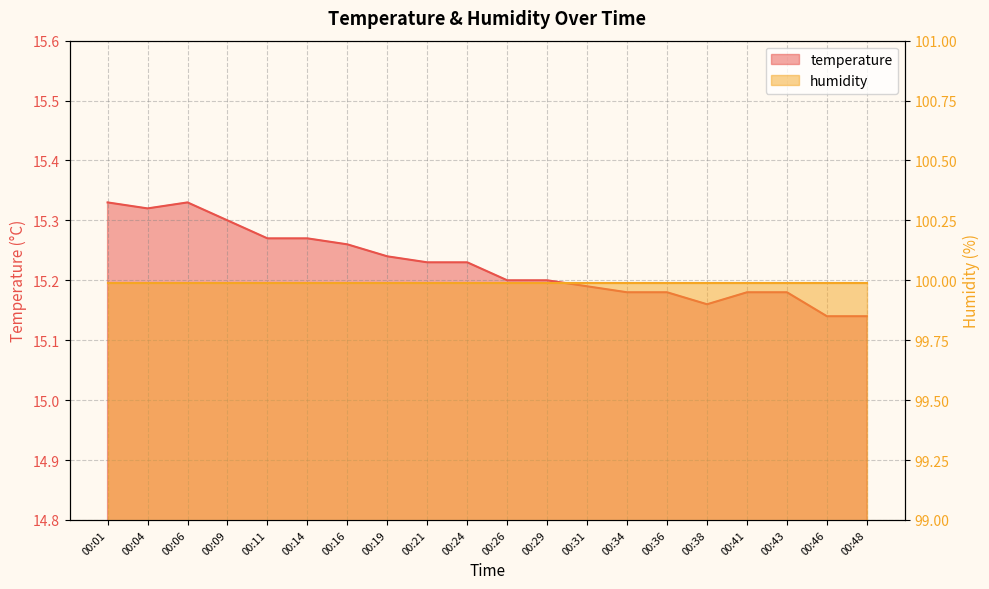

What is the ratio of the value at 00:43 to the value at 00:21?

1.0